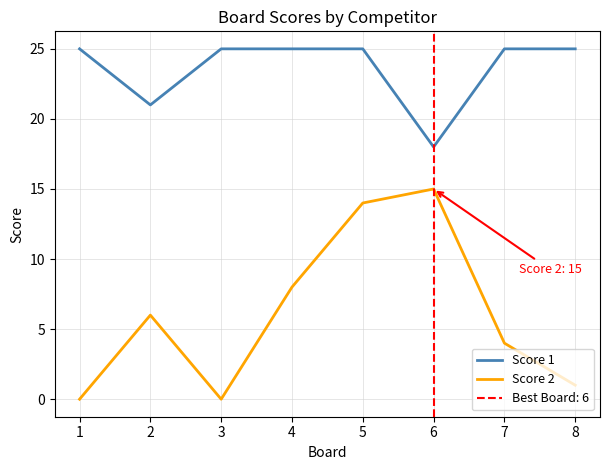

What is the difference between the maximum and minimum values in the Score 2 series?

15